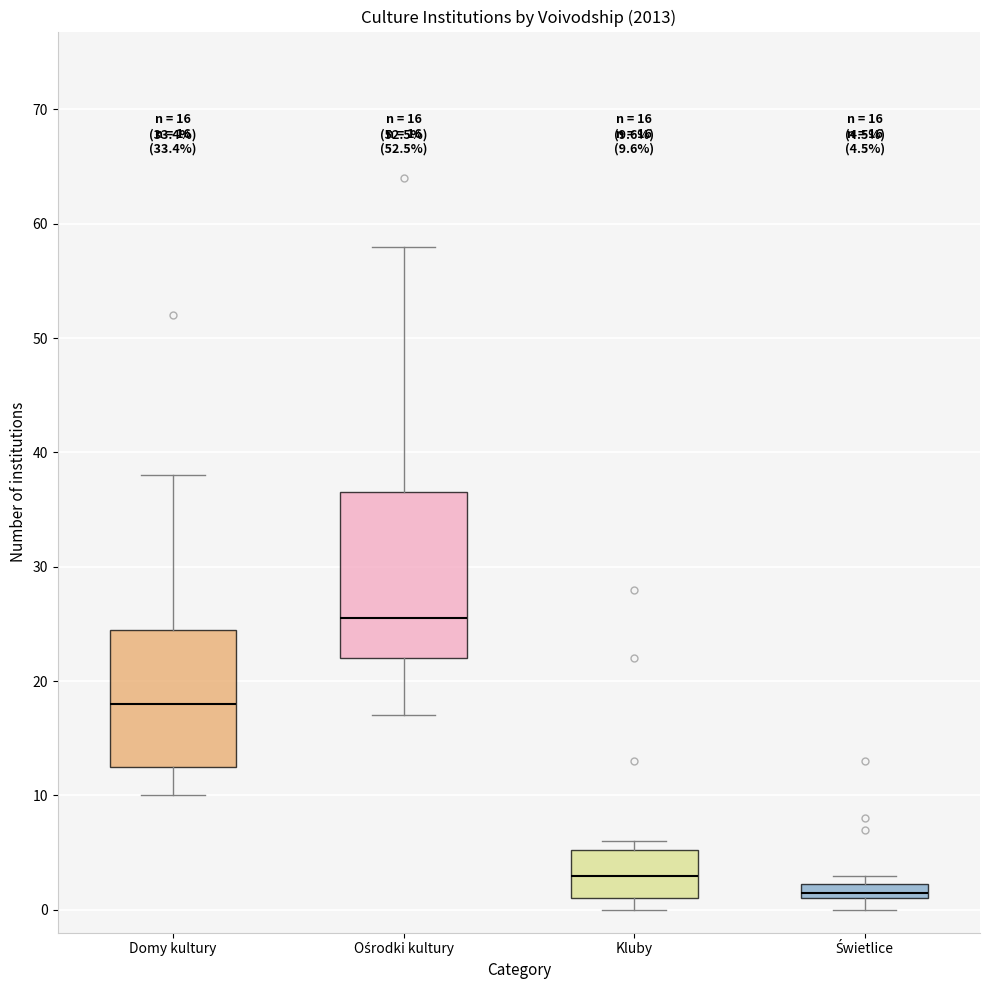

Which box's median line is the highest?

Ośrodki kultury